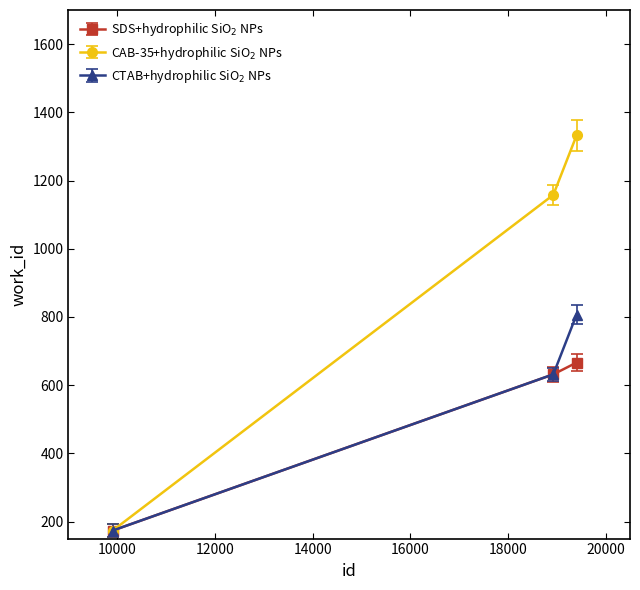

What is the minimum value shown in the chart?

173.6